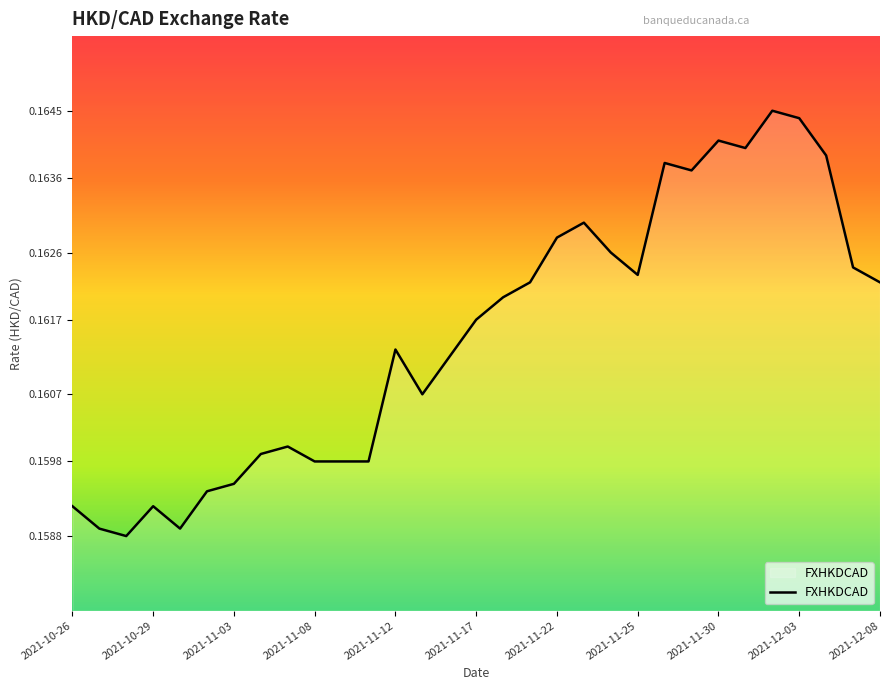

Reading left to right, transcribe all the data shown in this chart.

2021-10-26=0.2	2021-10-27=0.2	2021-10-28=0.2	2021-10-29=0.2	2021-11-01=0.2	2021-11-02=0.2	2021-11-03=0.2	2021-11-04=0.2	2021-11-05=0.2	2021-11-08=0.2	2021-11-09=0.2	2021-11-10=0.2	2021-11-12=0.2	2021-11-15=0.2	2021-11-16=0.2	2021-11-17=0.2	2021-11-18=0.2	2021-11-19=0.2	2021-11-22=0.2	2021-11-23=0.2	2021-11-24=0.2	2021-11-25=0.2	2021-11-26=0.2	2021-11-29=0.2	2021-11-30=0.2	2021-12-01=0.2	2021-12-02=0.2	2021-12-03=0.2	2021-12-06=0.2	2021-12-07=0.2	2021-12-08=0.2